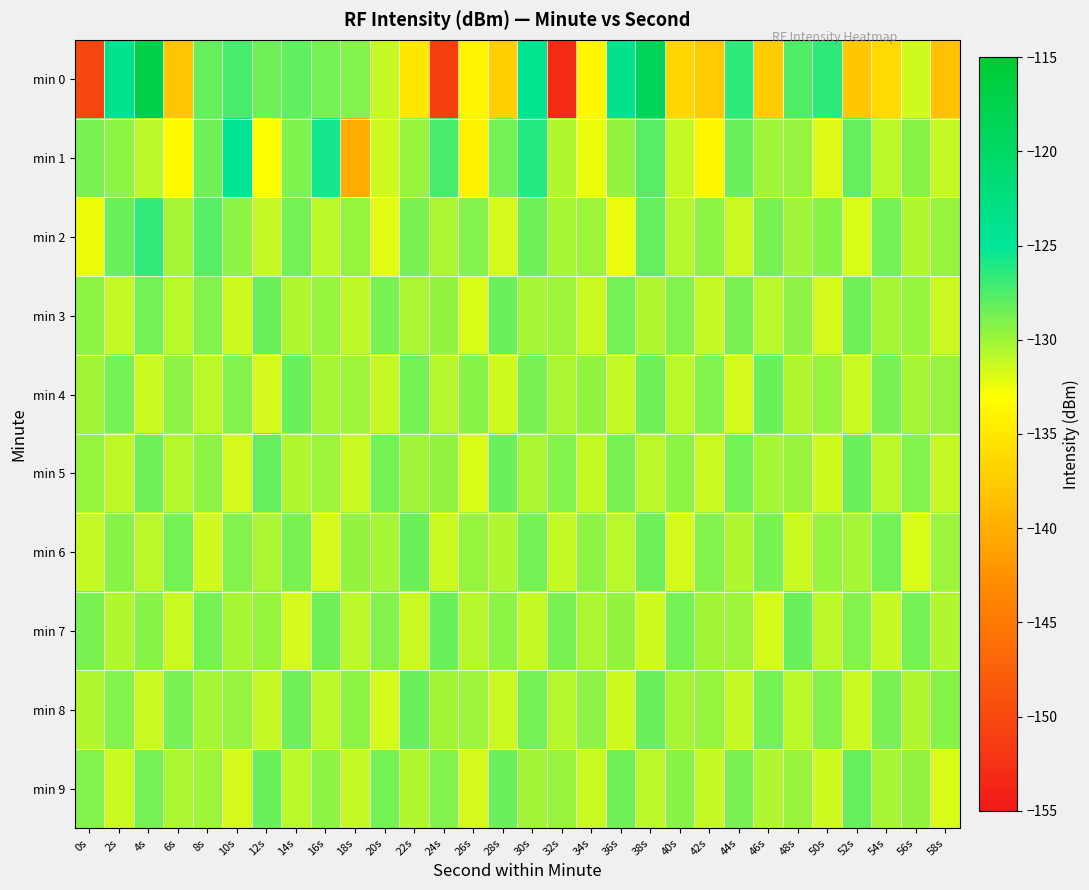

What is the spread (max minus min) of values at 28s?

8.7